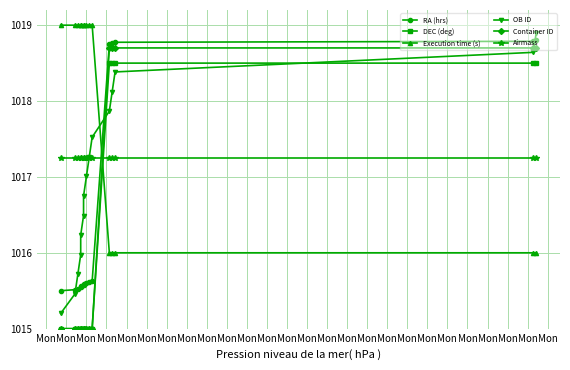

What is the difference between the second highest and second lowest values in the OB ID series?

3.2